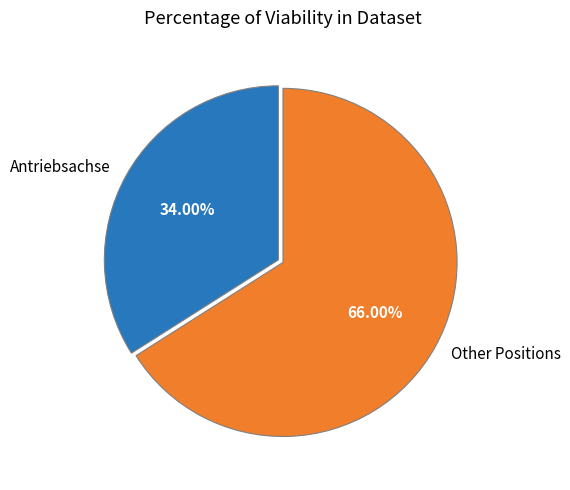

What is the ratio of the value at Antriebsachse to the value at Other Positions?

0.5